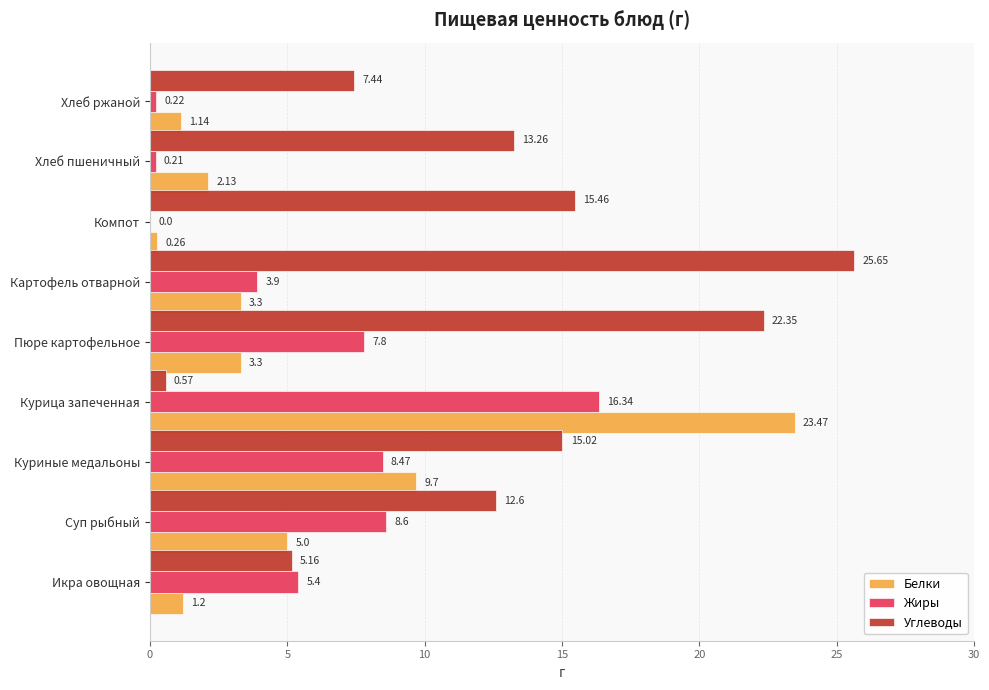

At which category is the sum across all series the highest?

Курица запеченная